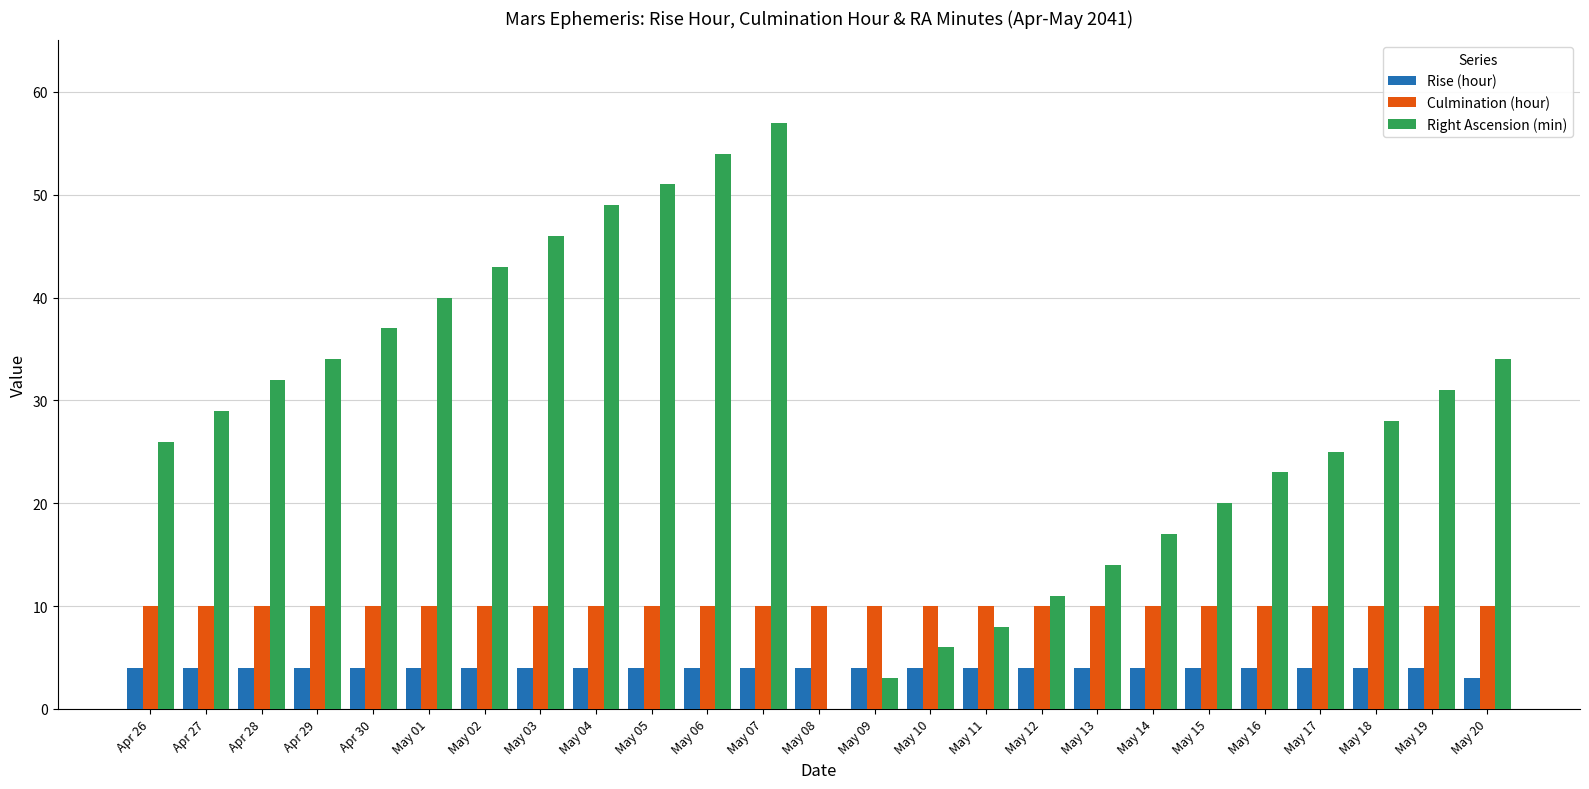

Which series has the largest range (max minus min)?

Right Ascension (min)